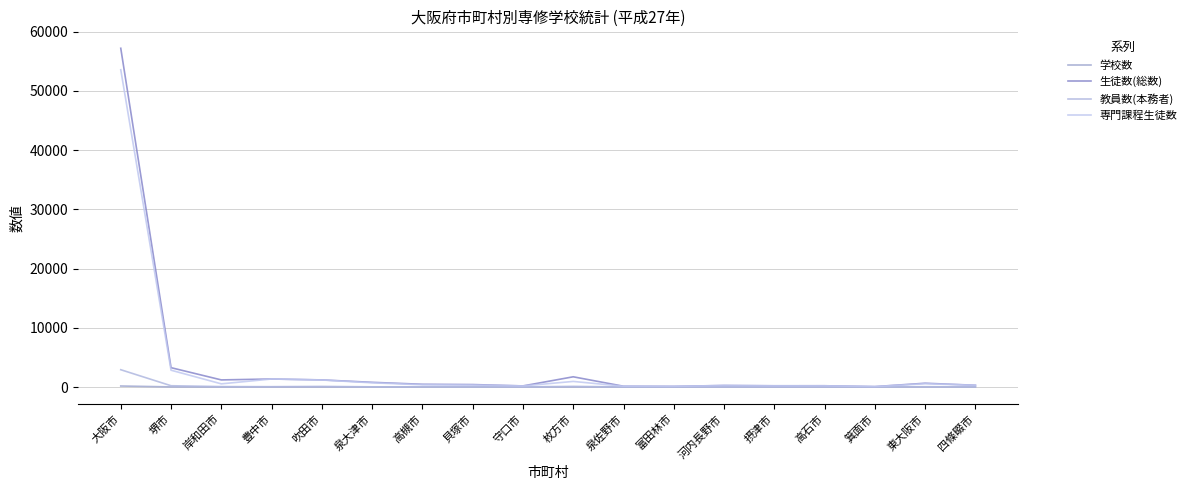

What is the highest value of the 生徒数(総数) series?

57172